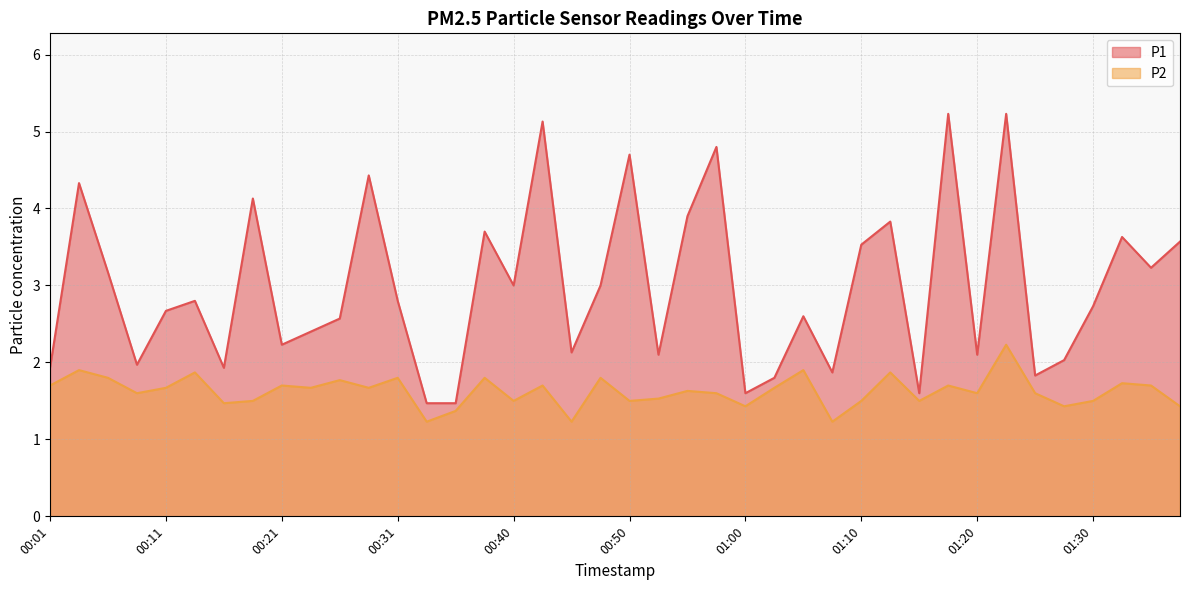

How many interior local valleys does the P1 series have?

12